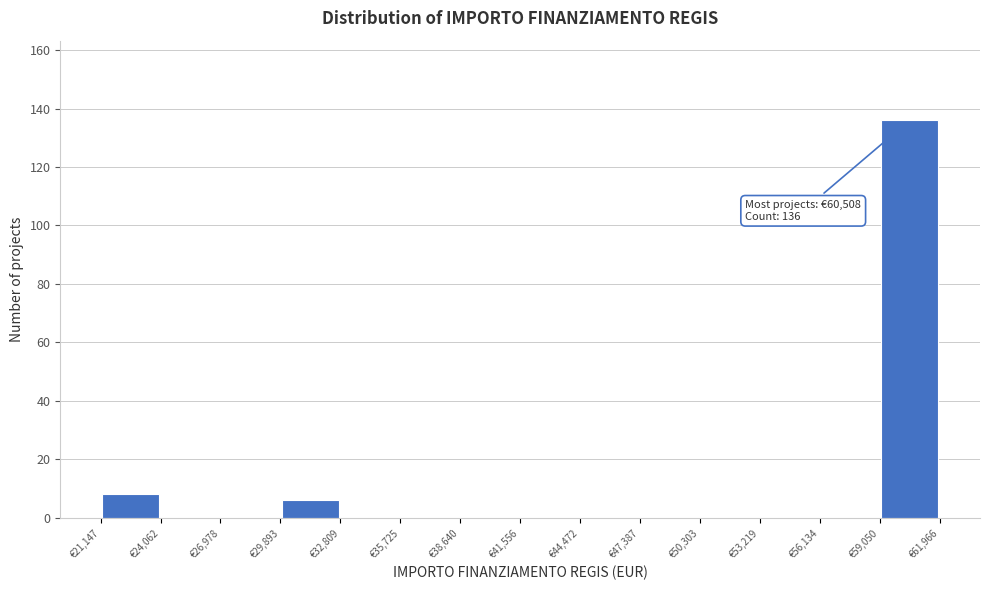

Which range on the x-axis has the tallest bar?

59000 to 62000